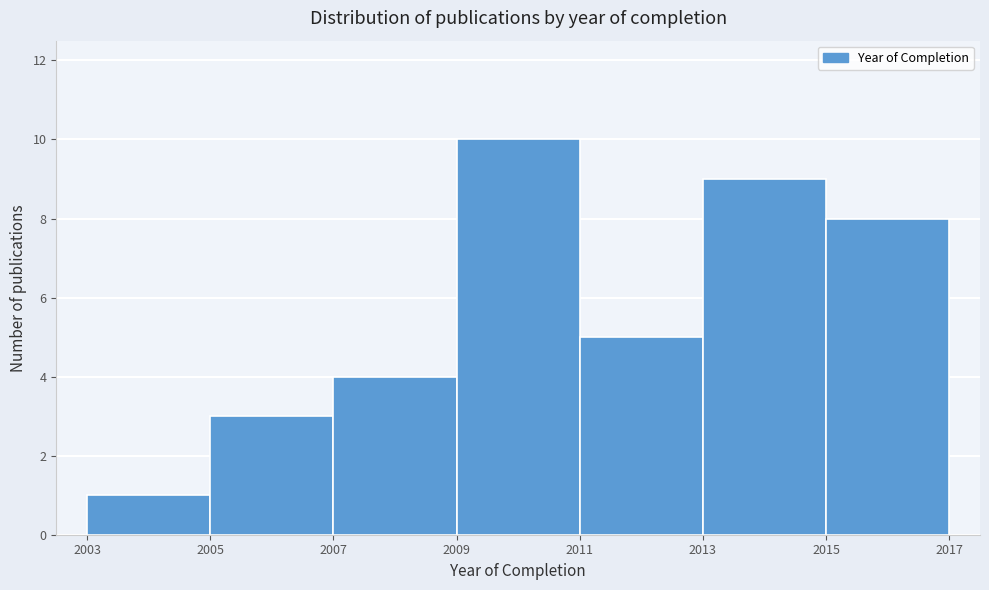

What is the height of the bar covering 2013 to 2015 on the x-axis? The values are not printed on the chart, so give them approximately, as read against the axis.

9